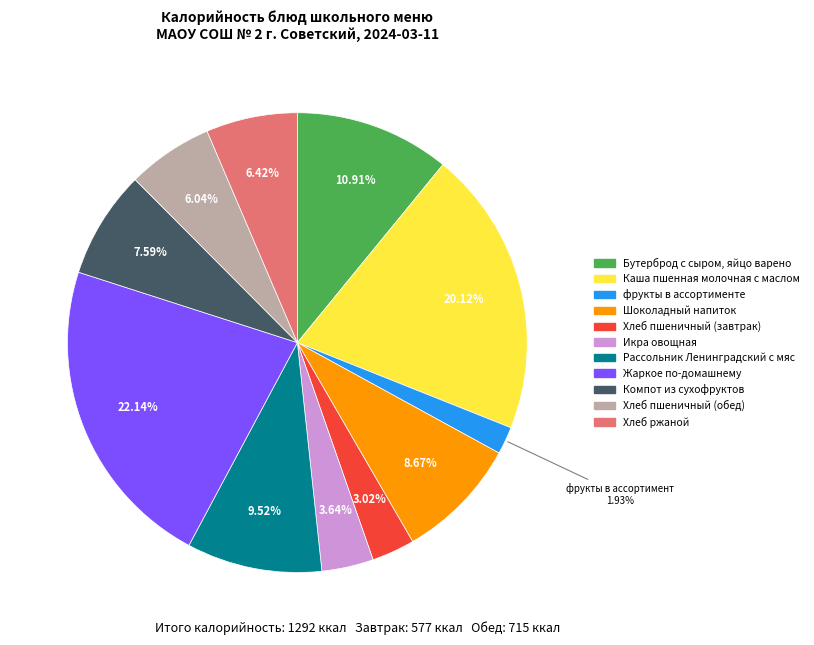

How many slices are in this pie chart?

11